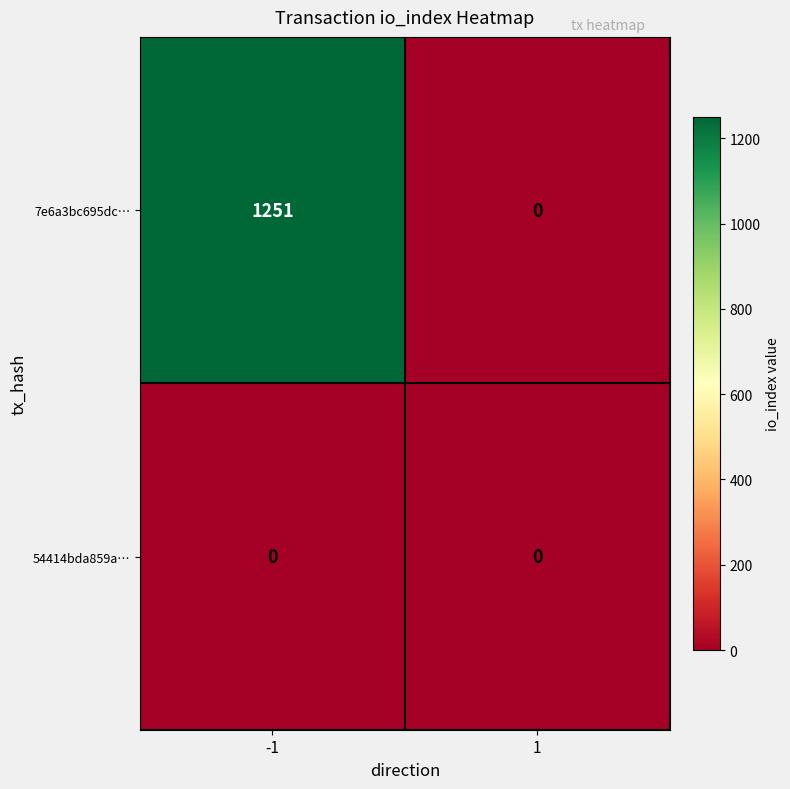

Rank the series by their average value, from highest to lowest.

7e6a3bc695dc…, 54414bda859a…